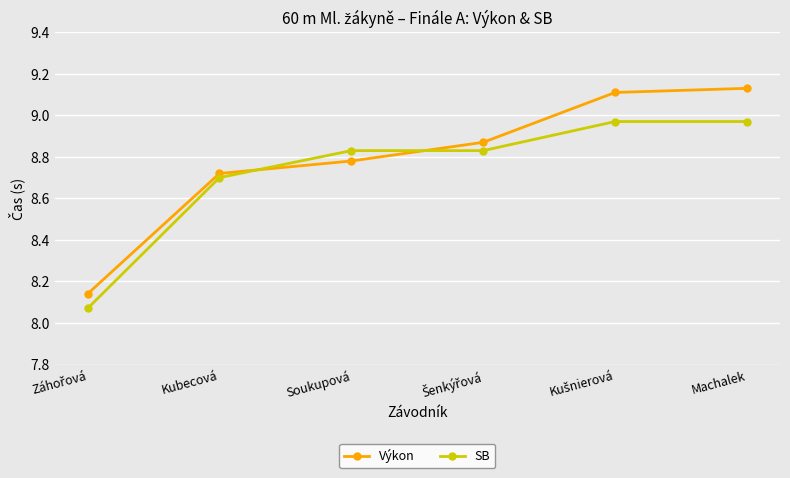

The SB series shows 3.1 at Kubecová. True or false?

False